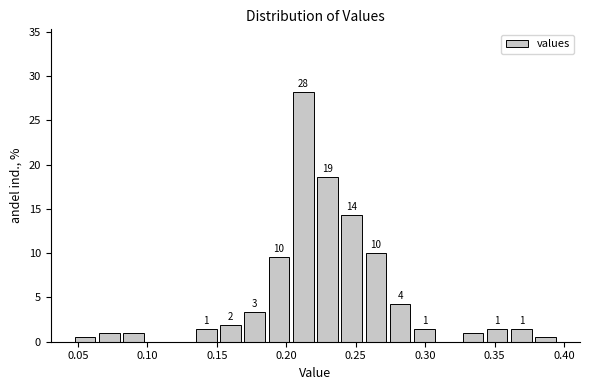

Around what value on the x-axis is the tallest bar? Give the approximate position of its centre, as read against the axis.

0.210